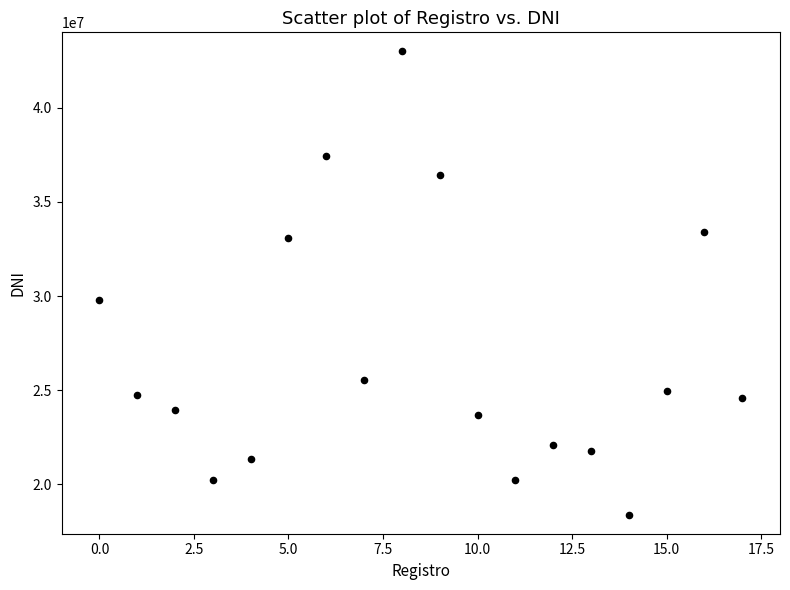

What Y value in the scatter plot is closest to 30692000?

29770462